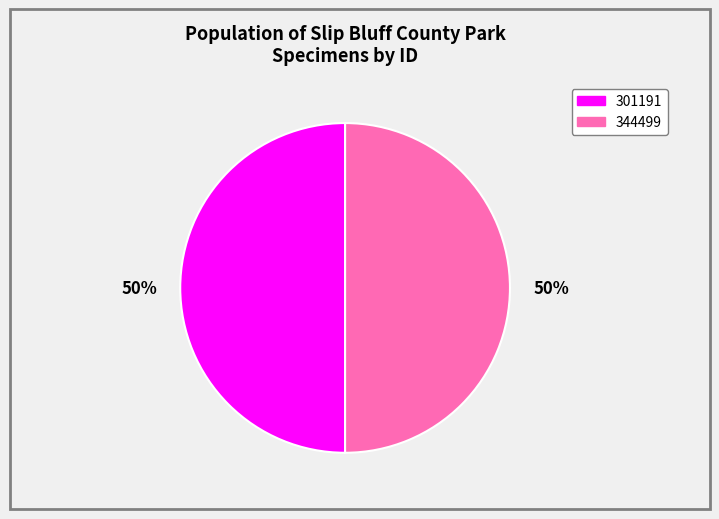

Do 301191 and 344499 together represent more than half of the pie?

Yes